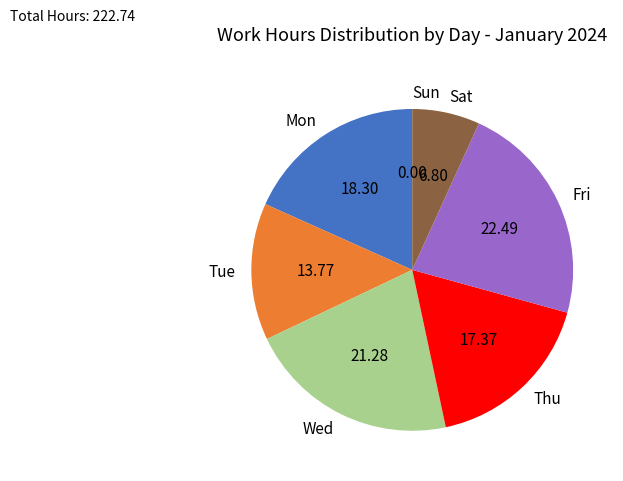

Is Wed the majority of the pie?

No